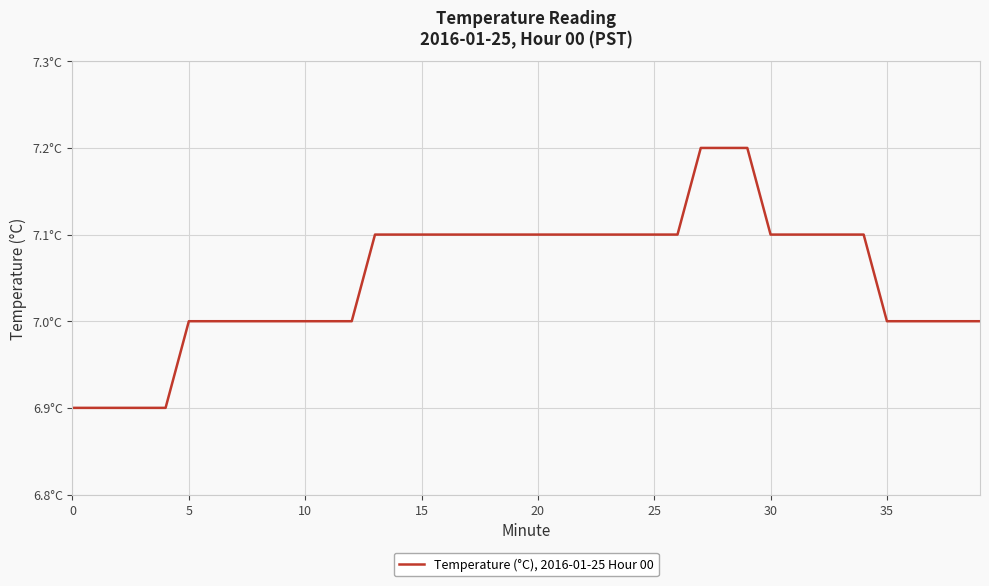

Does the chart display data point markers on the line(s)?

No